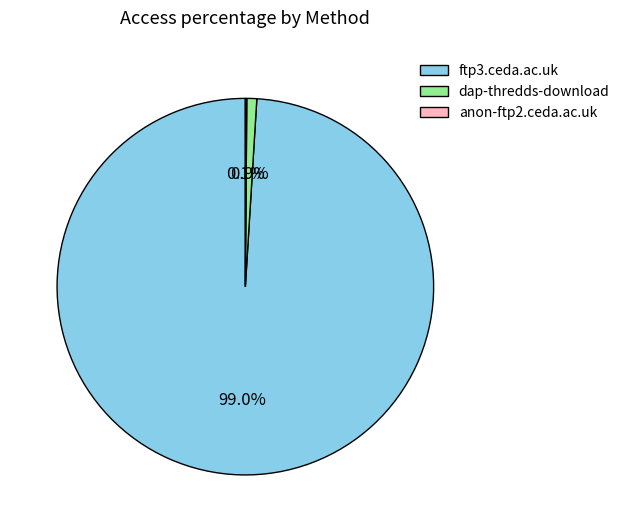

To the nearest percent, what is the average slice percentage?

33%